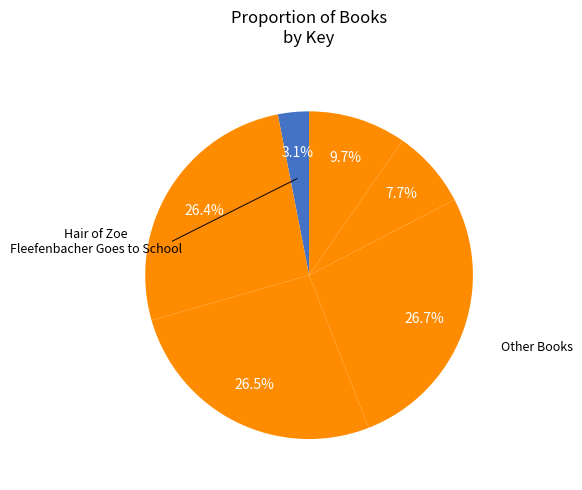

How many slices are in this pie chart?

6